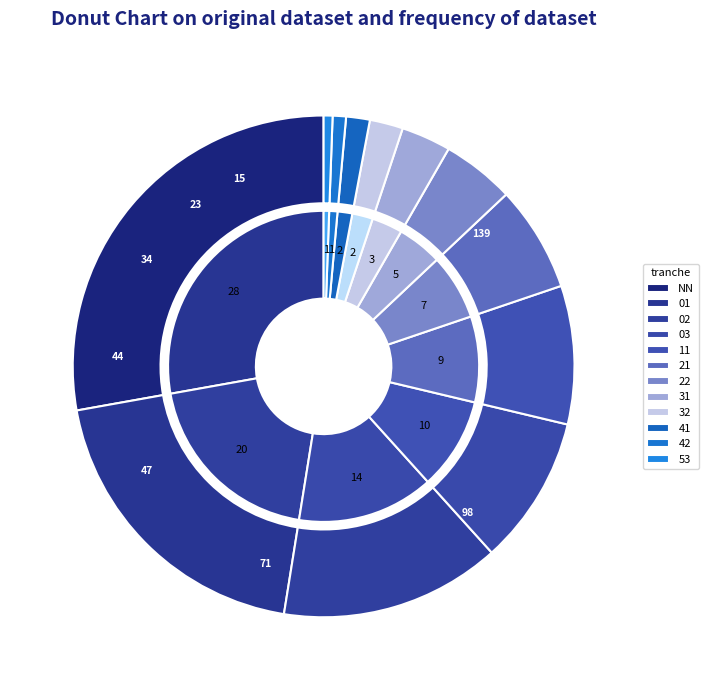

How many slices are in this pie chart?

12